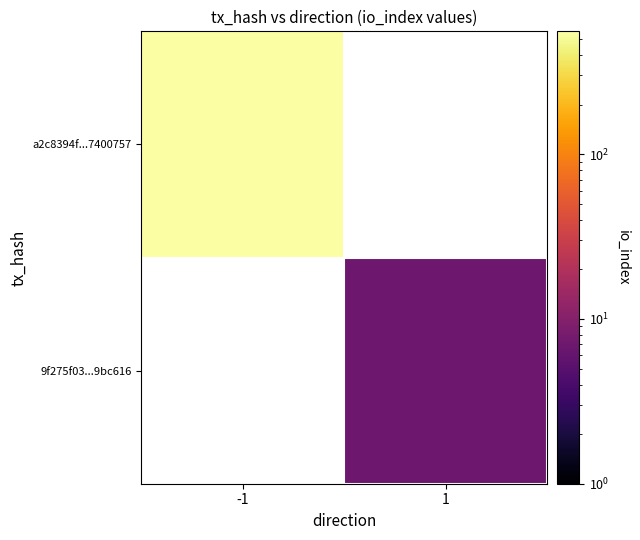

The value of 9f275f03...9bc616 at 1 is 7.0. True or false?

True